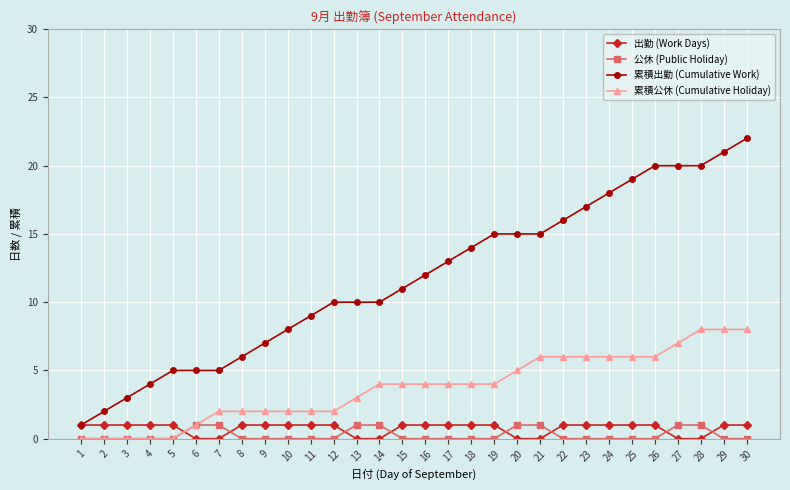

Reading left to right, list all the values displayed in this chart.

出勤 (Work Days): 1=1	2=1	3=1	4=1	5=1	6=0	7=0	8=1	9=1	10=1	11=1	12=1	13=0	14=0	15=1	16=1	17=1	18=1	19=1	20=0	21=0	22=1	23=1	24=1	25=1	26=1	27=0	28=0	29=1	30=1
公休 (Public Holiday): 1=0	2=0	3=0	4=0	5=0	6=1	7=1	8=0	9=0	10=0	11=0	12=0	13=1	14=1	15=0	16=0	17=0	18=0	19=0	20=1	21=1	22=0	23=0	24=0	25=0	26=0	27=1	28=1	29=0	30=0
累積出勤 (Cumulative Work): 1=1	2=2	3=3	4=4	5=5	6=5	7=5	8=6	9=7	10=8	11=9	12=10	13=10	14=10	15=11	16=12	17=13	18=14	19=15	20=15	21=15	22=16	23=17	24=18	25=19	26=20	27=20	28=20	29=21	30=22
累積公休 (Cumulative Holiday): 1=0	2=0	3=0	4=0	5=0	6=1	7=2	8=2	9=2	10=2	11=2	12=2	13=3	14=4	15=4	16=4	17=4	18=4	19=4	20=5	21=6	22=6	23=6	24=6	25=6	26=6	27=7	28=8	29=8	30=8